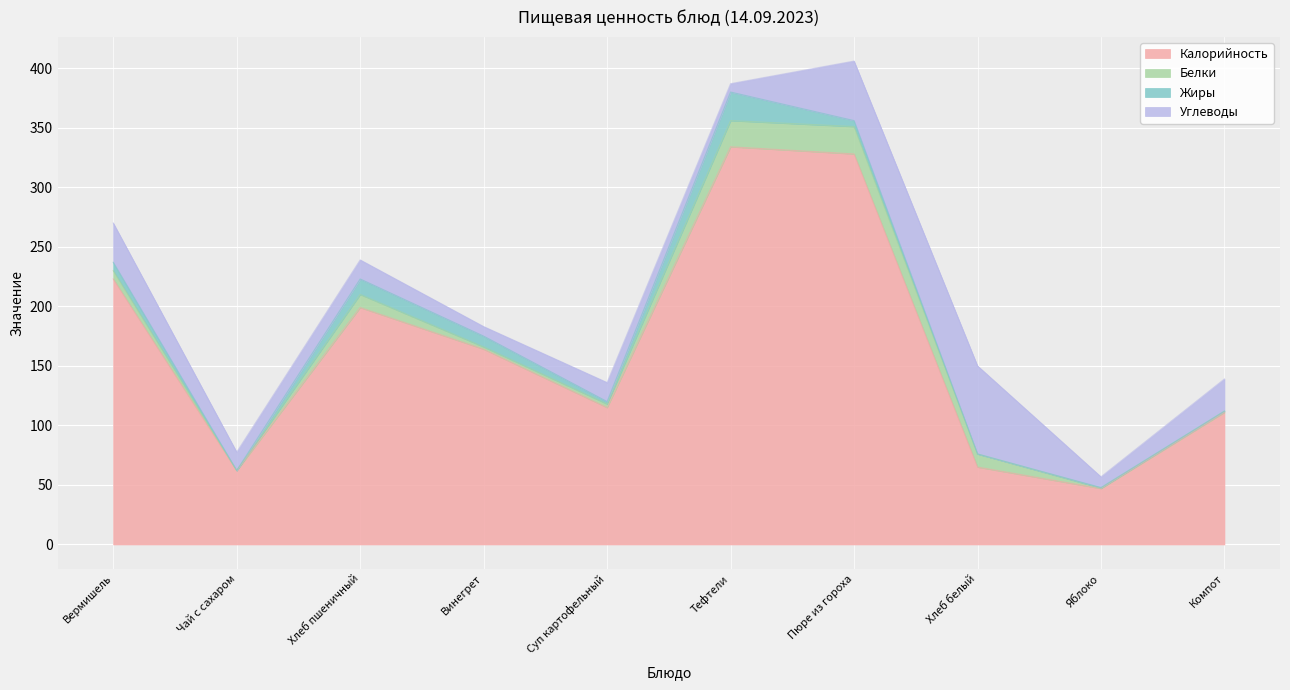

What is the greatest value displayed?

334.0